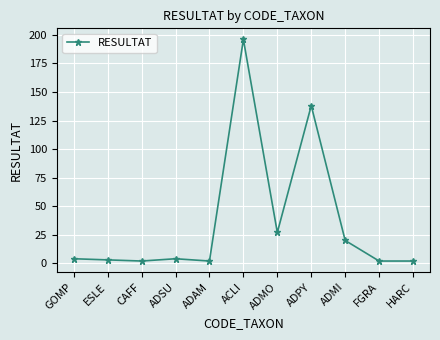

What position from the right is HARC?

1